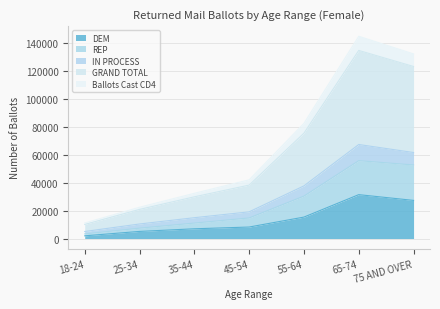

What is the average value of the DEM series?

13741